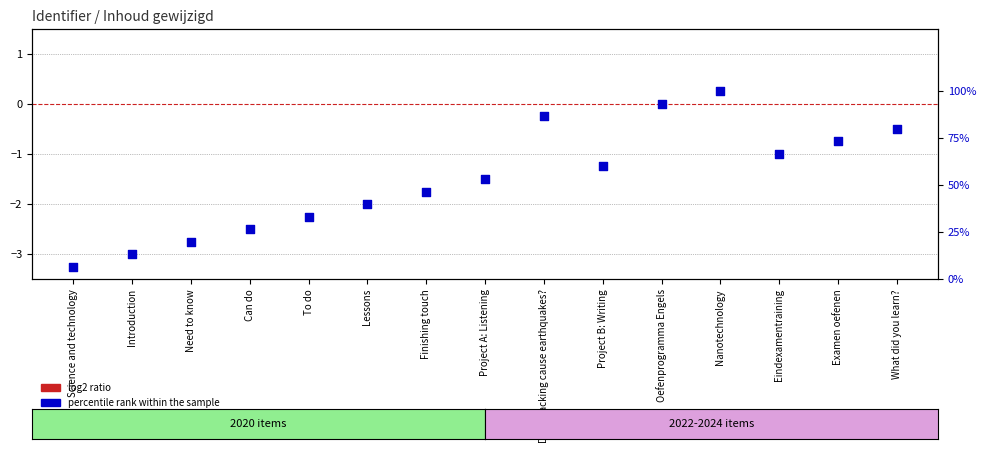

What is the total value across all series at Can do?

26.7